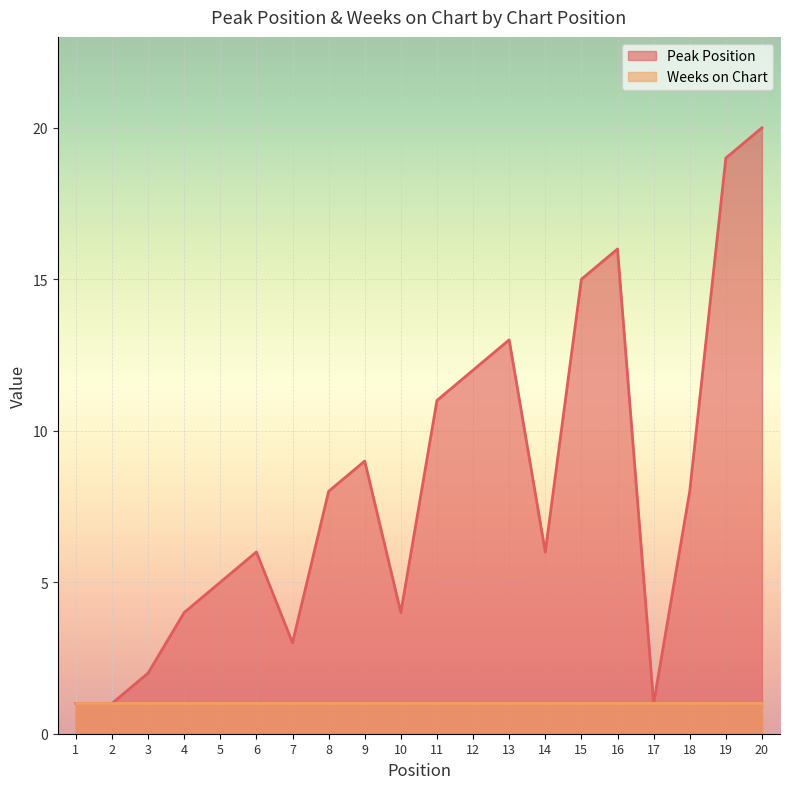

Reading left to right, extract all data points from this chart.

1=1	2=1	3=2	4=4	5=5	6=6	7=3	8=8	9=9	10=4	11=11	12=12	13=13	14=6	15=15	16=16	17=1	18=8	19=19	20=20